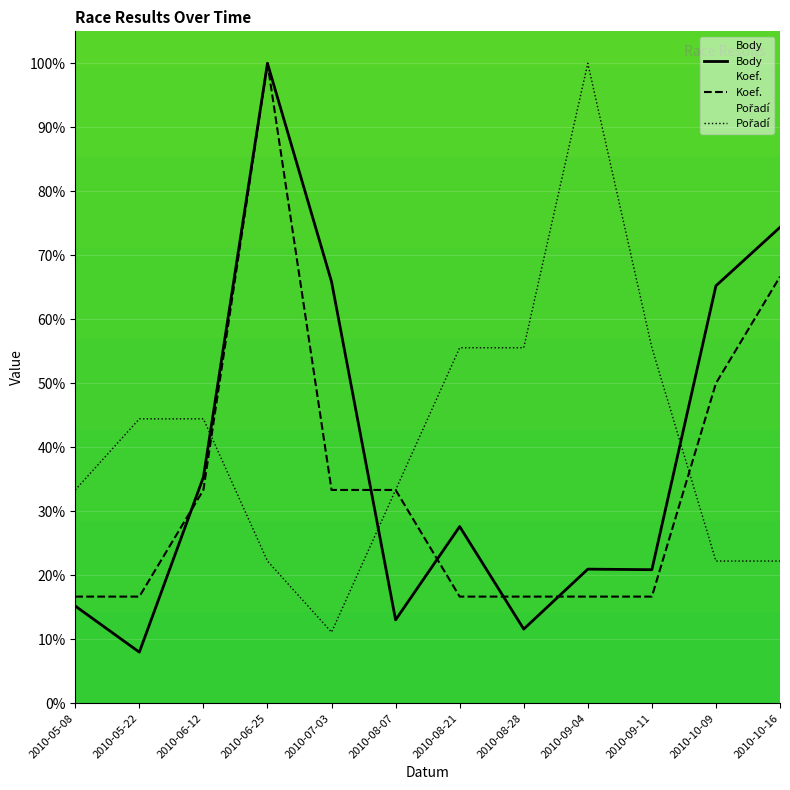

What are all the series names shown in the legend?

Body, Koef., Pořadí